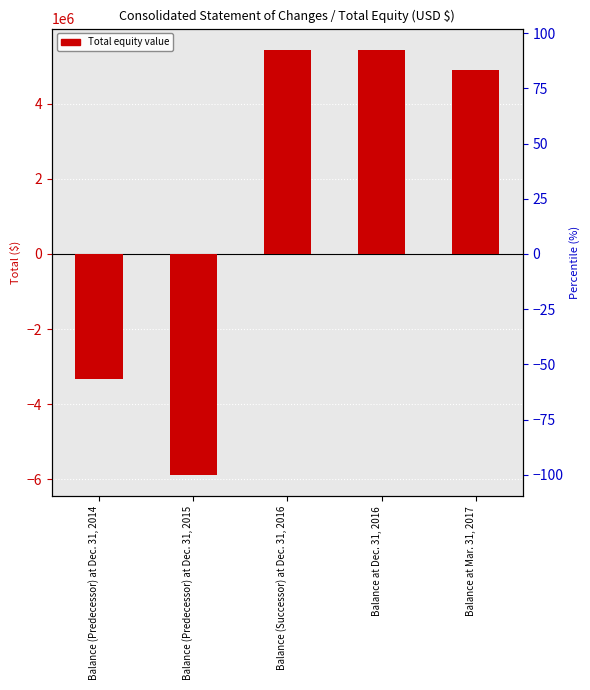

Which has a higher value, Balance (Predecessor) at Dec. 31, 2015 or Balance (Predecessor) at Dec. 31, 2014?

Balance (Predecessor) at Dec. 31, 2014